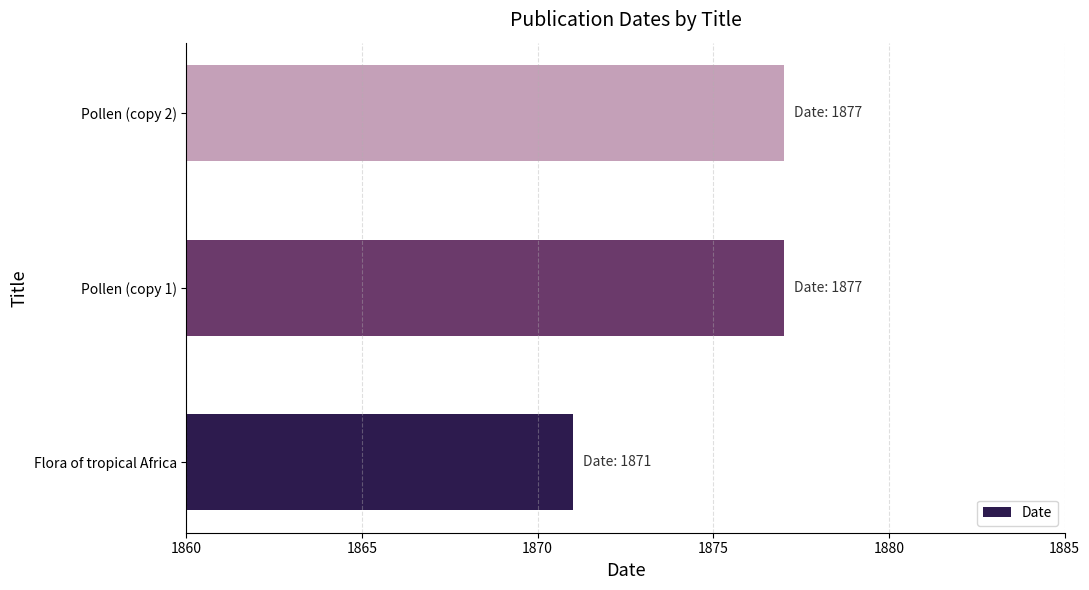

What is the difference between the maximum and minimum values?

6